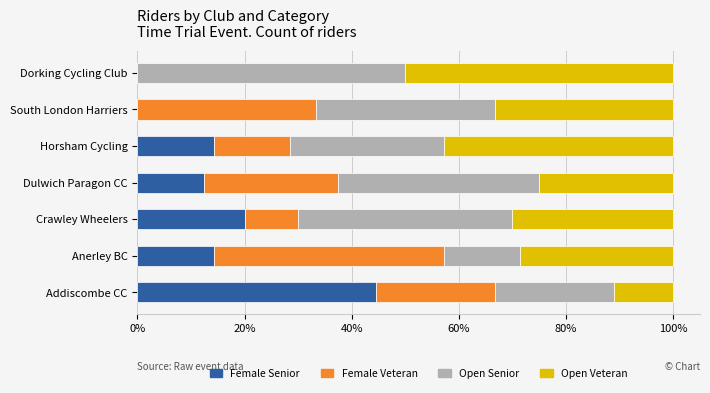

Which category has the highest value in the Female Senior series?

Addiscombe CC